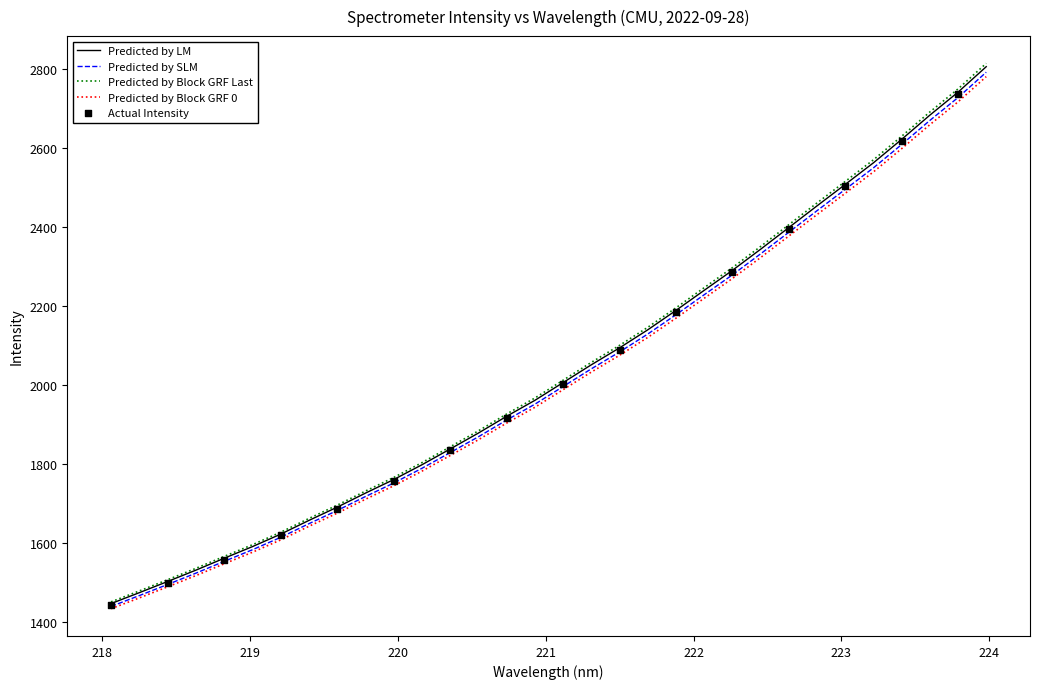

What is the lowest value of the Predicted by Block GRF 0 series?

1432.6